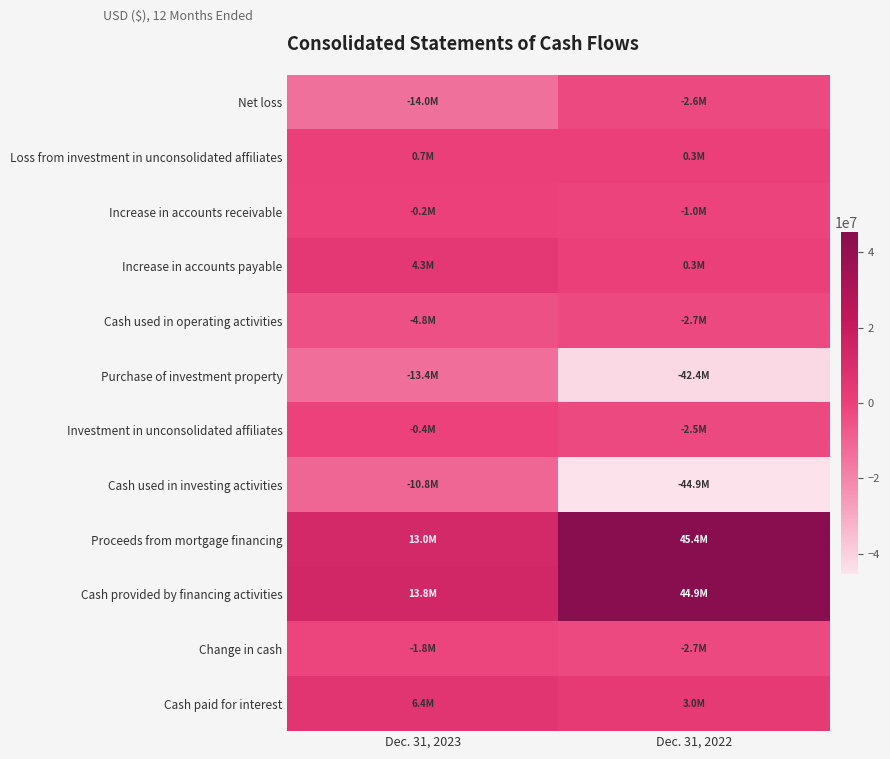

At which category is the sum across all series the highest?

Dec. 31, 2022